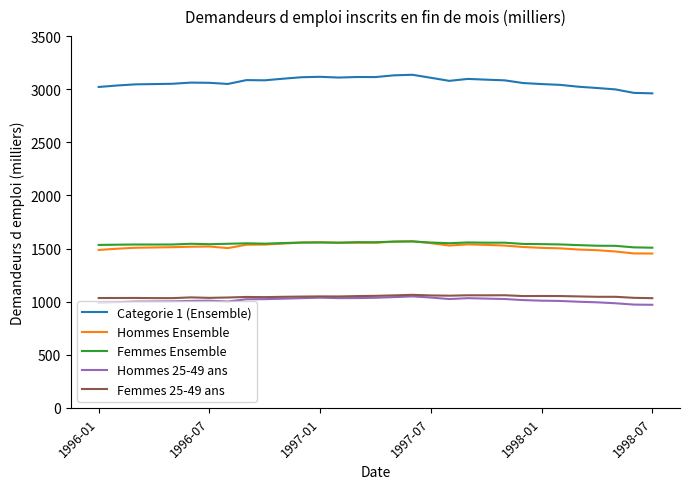

True or false: Hommes Ensemble and Hommes 25-49 ans intersect in this chart.

False